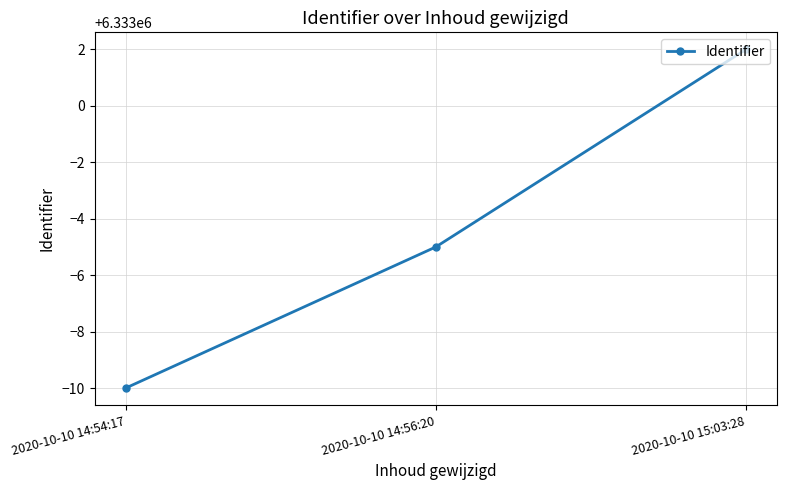

Which category has the lowest value across all series?

2020-10-10 14:54:17